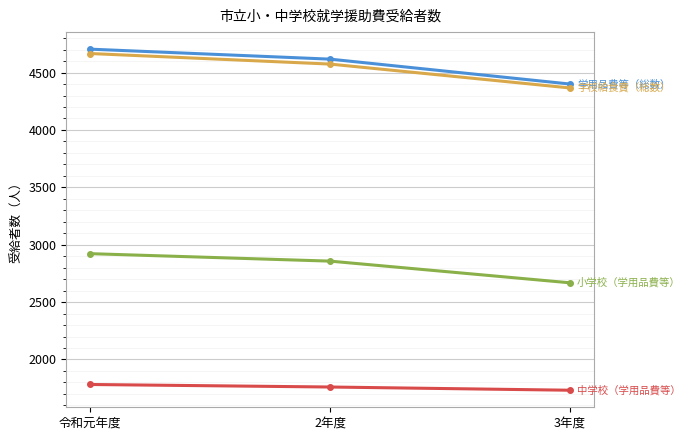

What is the total value across all series at 令和元年度?

14074